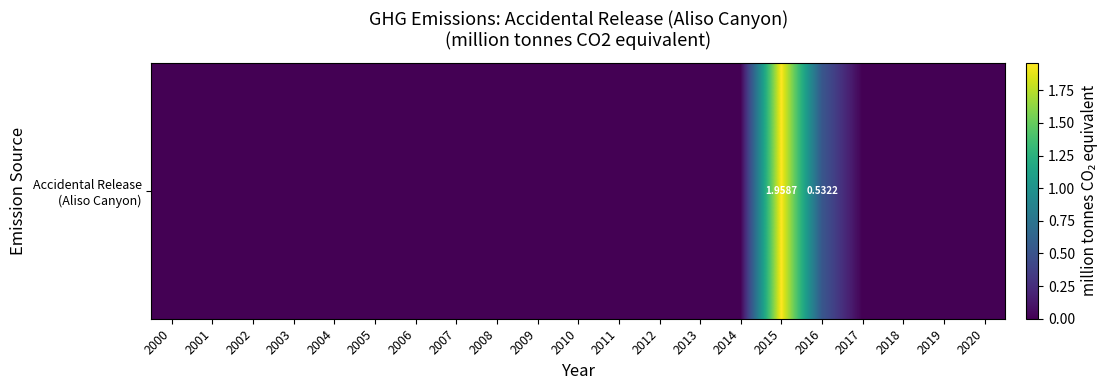

Where is the data nearest to the value 0?

2000